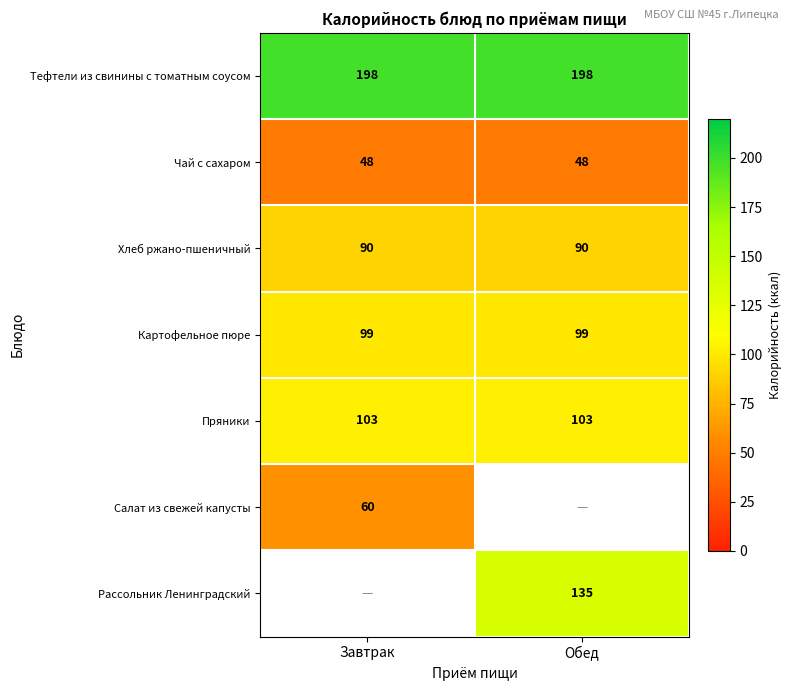

The value of Картофельное пюре at Обед is 67.4. True or false?

False